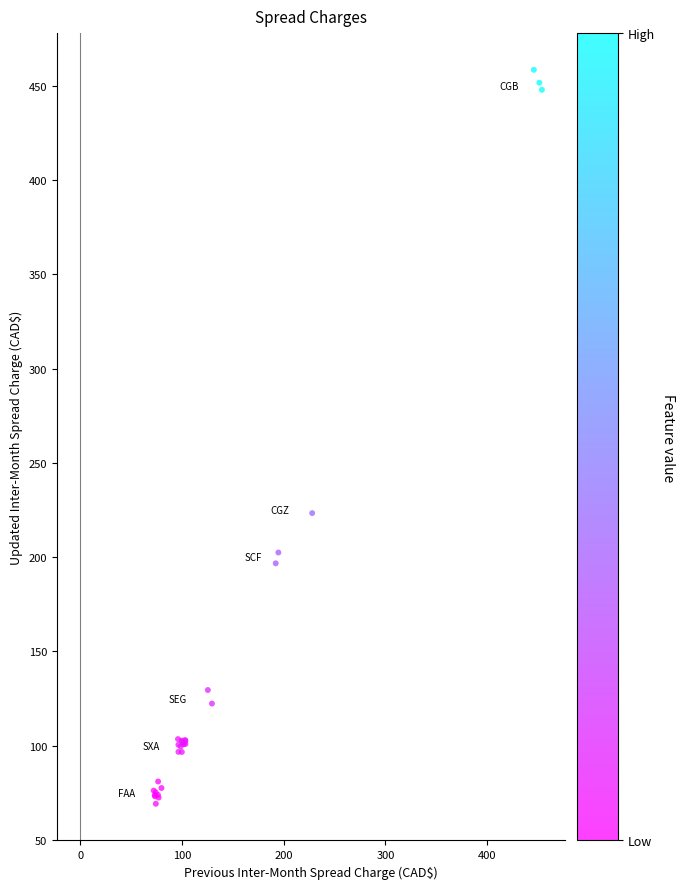

What Y value in the scatter plot is closest to 263?

223.4